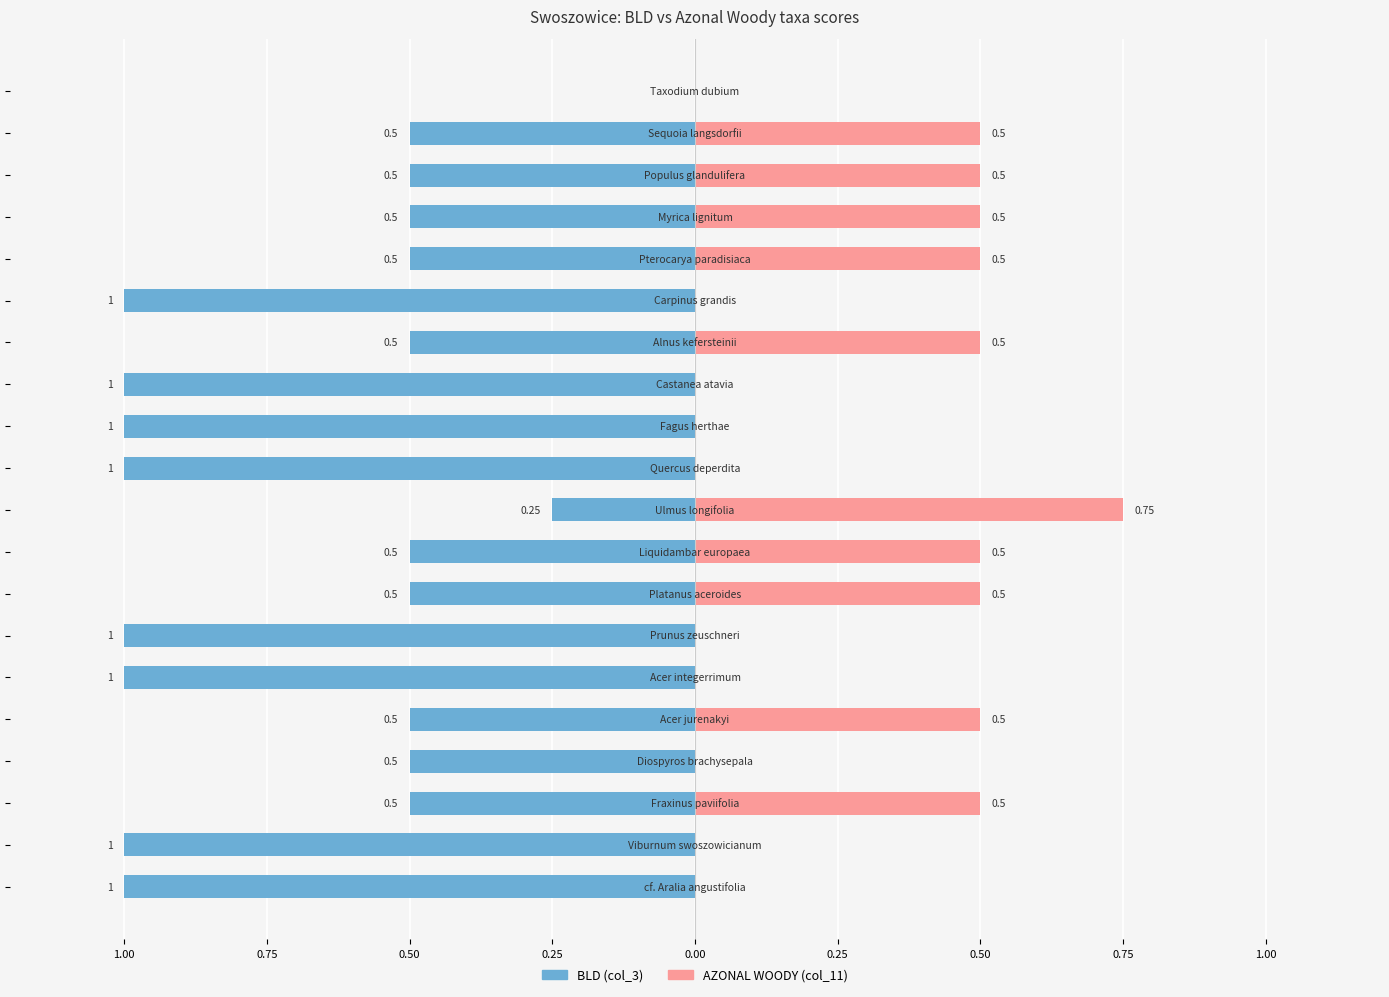

What are all the series names shown in the legend?

BLD (col_3), AZONAL WOODY (col_11)